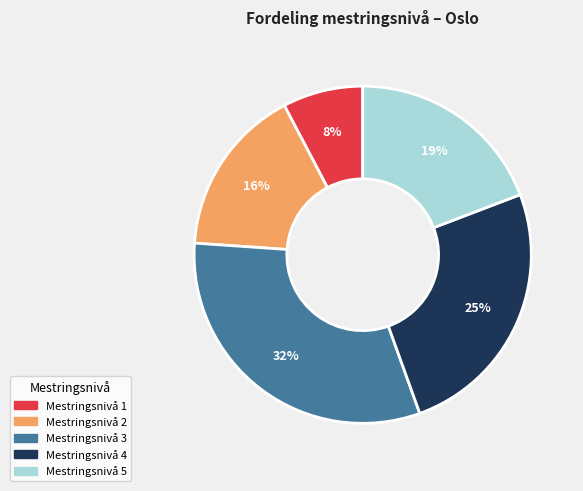

What percentage is the Mestringsnivå 4 slice, to the nearest percent?

25%